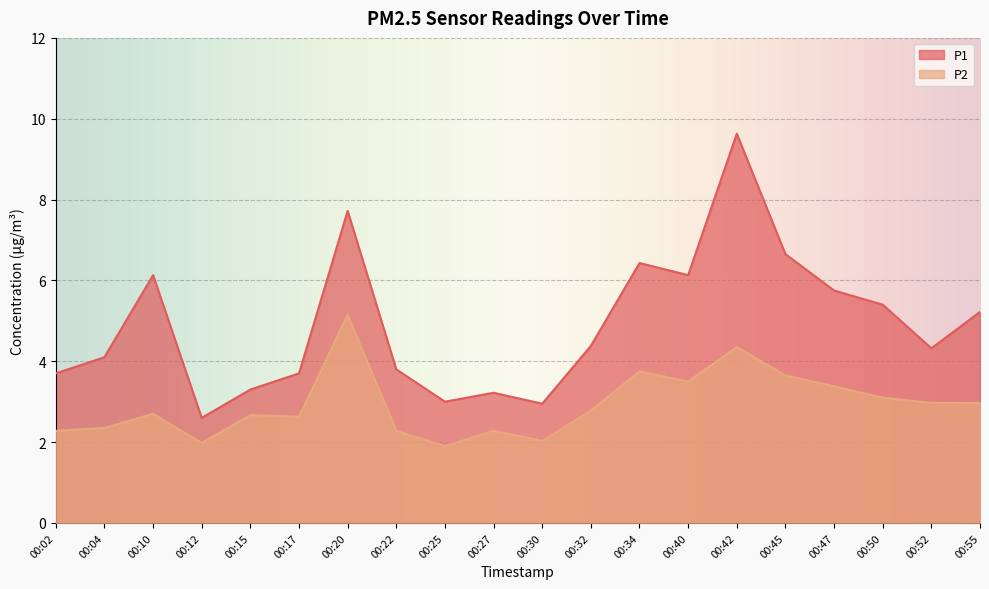

Reading right to left, list all the values displayed in this chart.

P1: 00:55=5.2	00:52=4.3	00:50=5.4	00:47=5.8	00:45=6.7	00:42=9.6	00:40=6.1	00:34=6.4	00:32=4.4	00:30=3.0	00:27=3.2	00:25=3.0	00:22=3.8	00:20=7.7	00:17=3.7	00:15=3.3	00:12=2.6	00:10=6.1	00:04=4.1	00:02=3.7
P2: 00:55=3.0	00:52=3.0	00:50=3.1	00:47=3.4	00:45=3.6	00:42=4.3	00:40=3.5	00:34=3.8	00:32=2.8	00:30=2.0	00:27=2.3	00:25=1.9	00:22=2.3	00:20=5.2	00:17=2.6	00:15=2.7	00:12=2.0	00:10=2.7	00:04=2.4	00:02=2.3